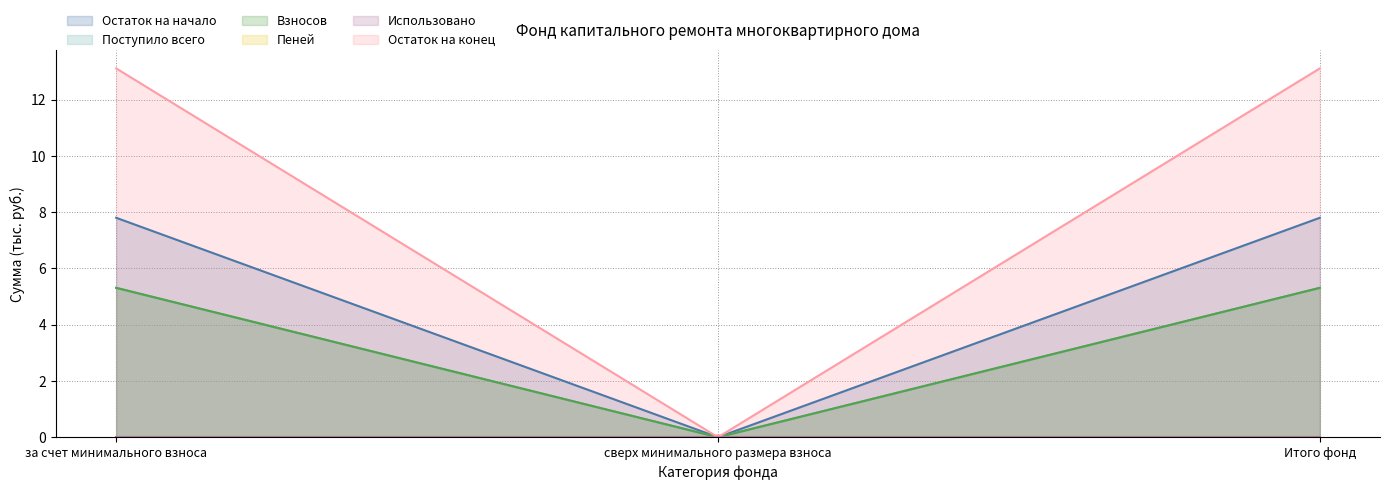

The Пеней series shows 0.0 at Итого фонд. True or false?

True